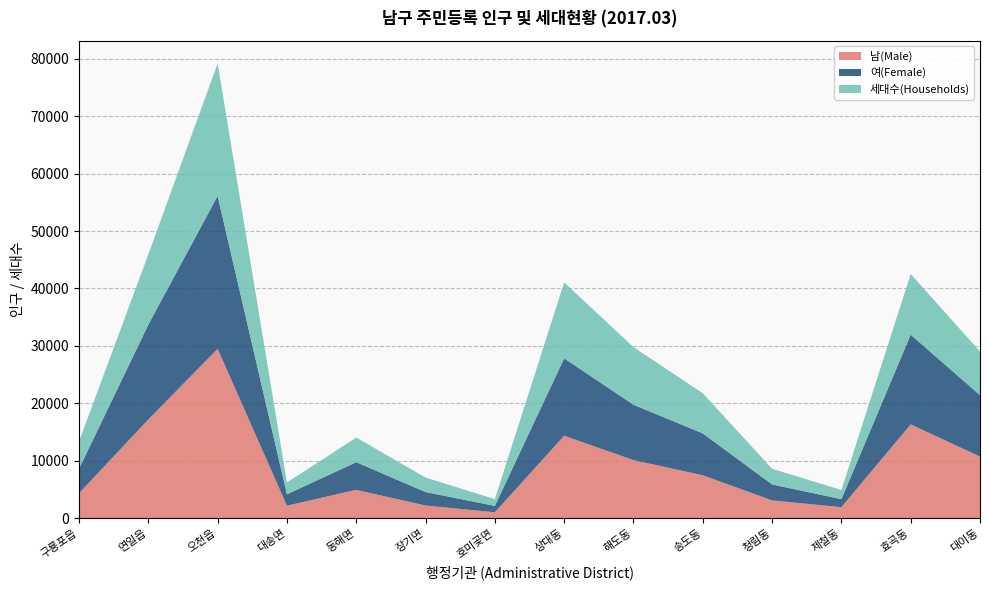

List the series in order of their peak value, lowest first.

세대수(Households), 여(Female), 남(Male)